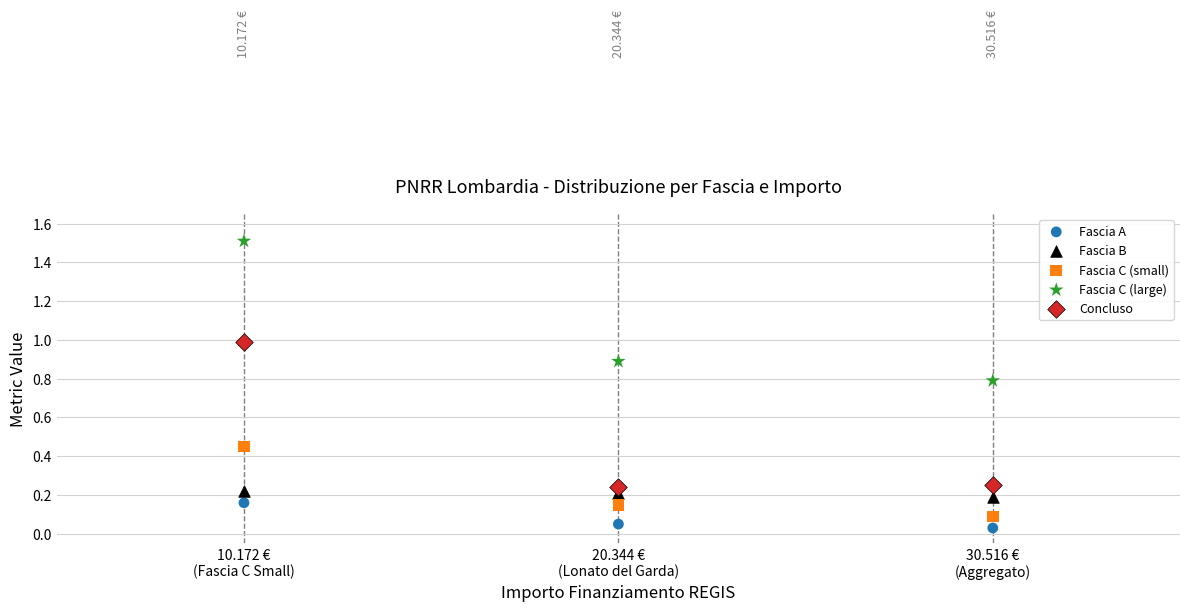

Which series reaches the minimum Y coordinate?

Fascia A